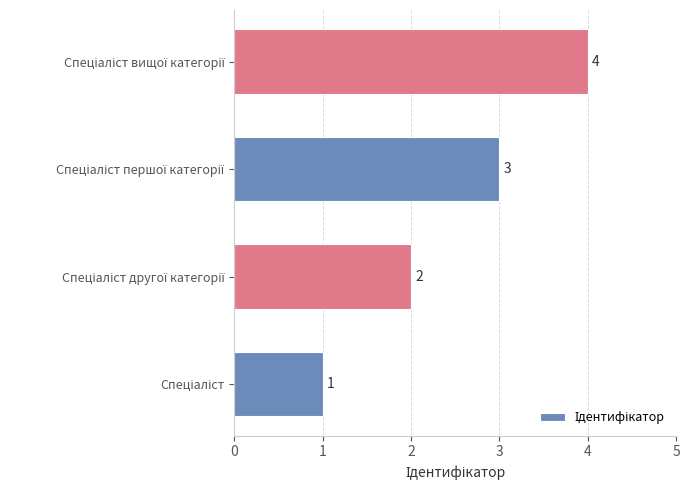

How many values are between 2 and 4?

3